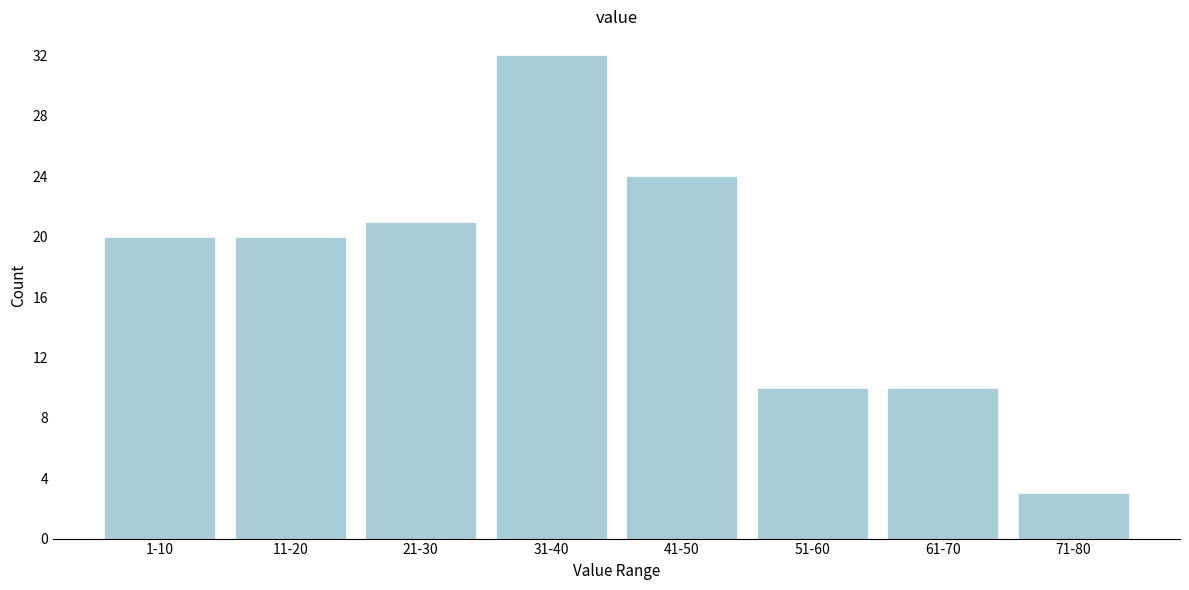

Reading left to right, transcribe all the data shown in this chart.

1-10=20	11-20=20	21-30=21	31-40=32	41-50=24	51-60=10	61-70=10	71-80=3